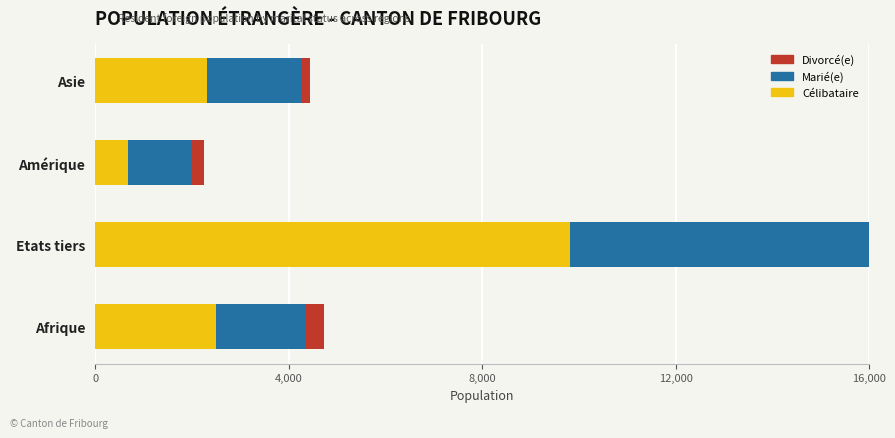

How many data points in Célibataire are above 2494?

1